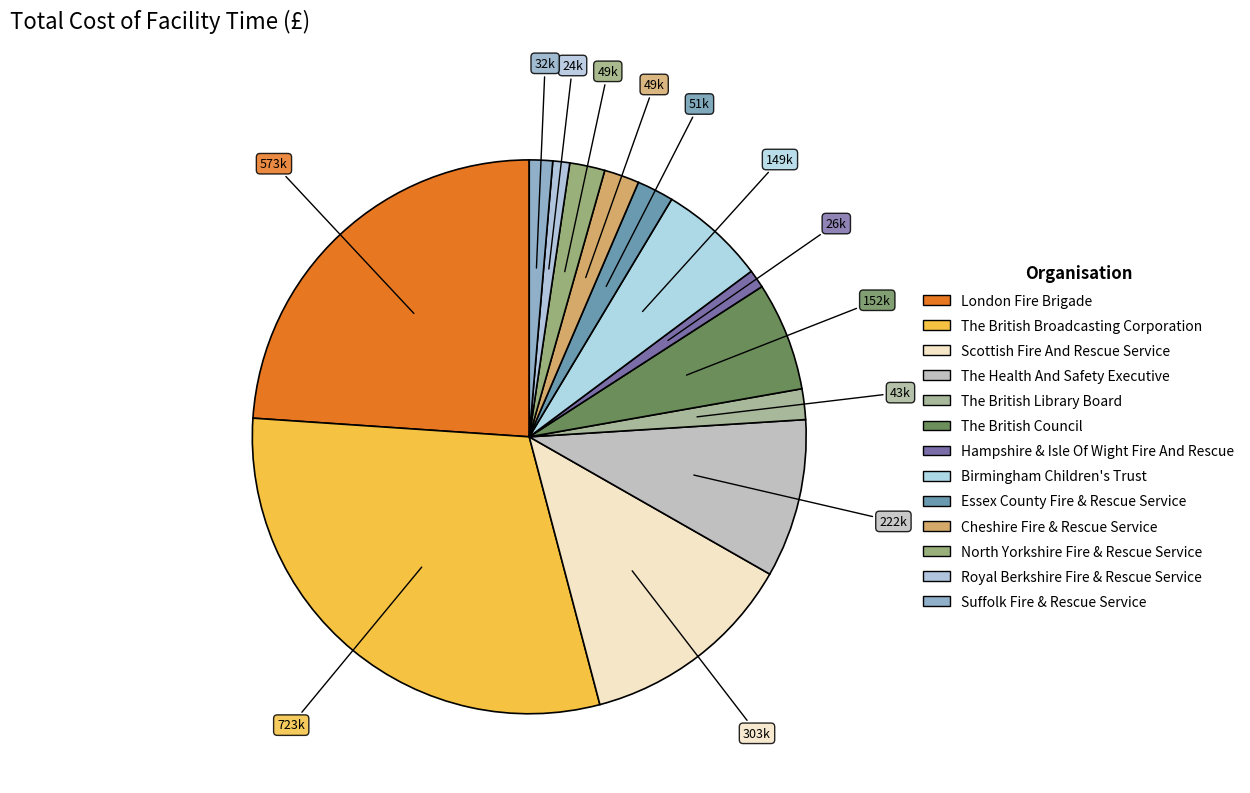

What percentage is the The British Broadcasting Corporation slice, to the nearest percent?

30%